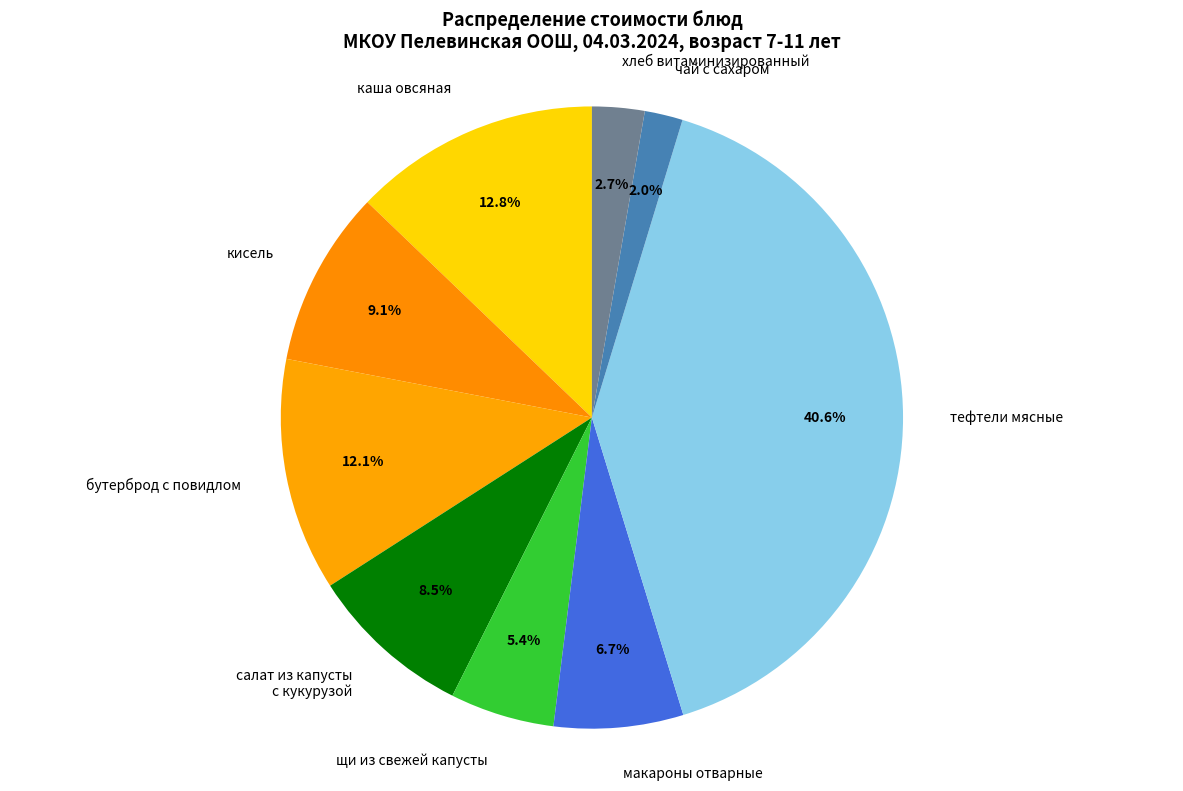

To the nearest percent, what is the average slice percentage?

11%